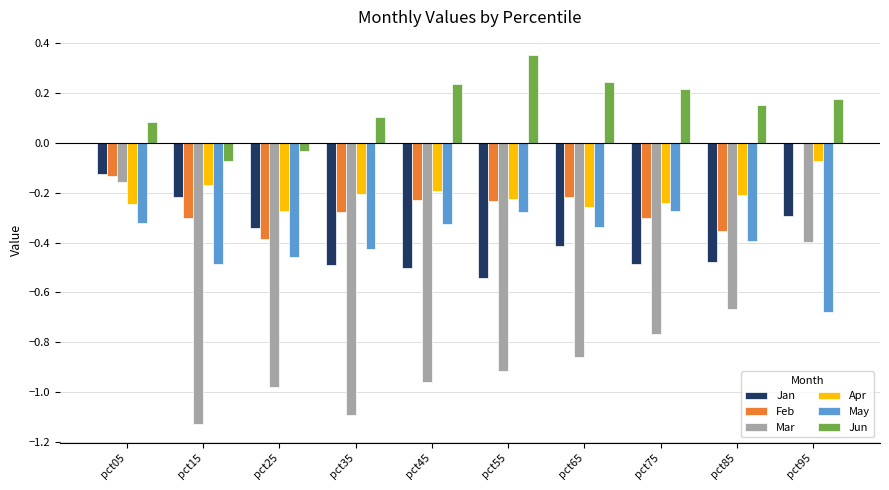

How many groups of bars are there?

10